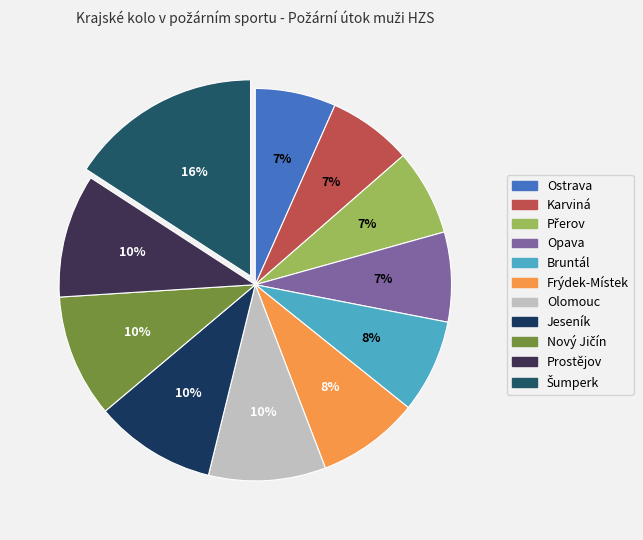

What is the change in value from Olomouc to Jeseník?

+1.2